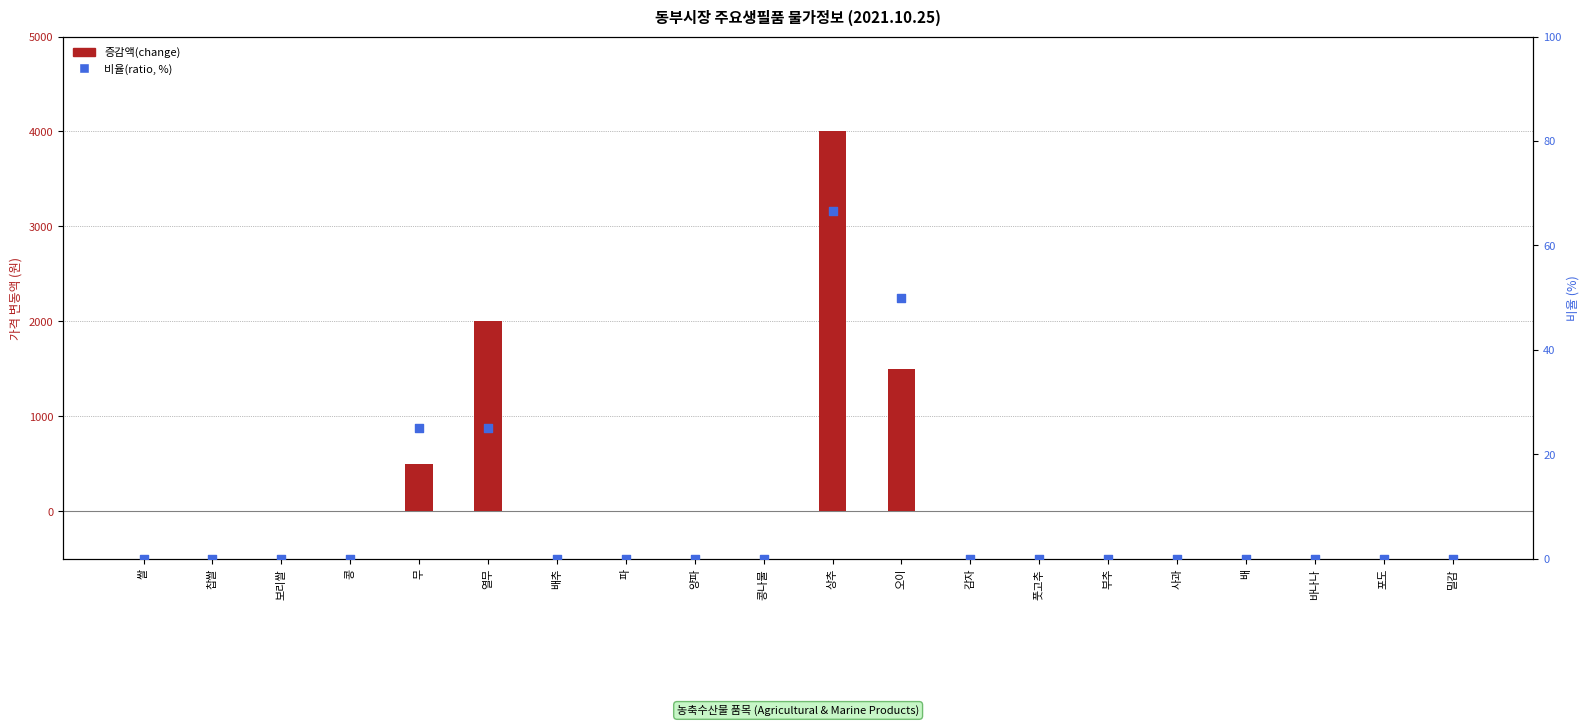

At which category is the sum across all series the highest?

상추